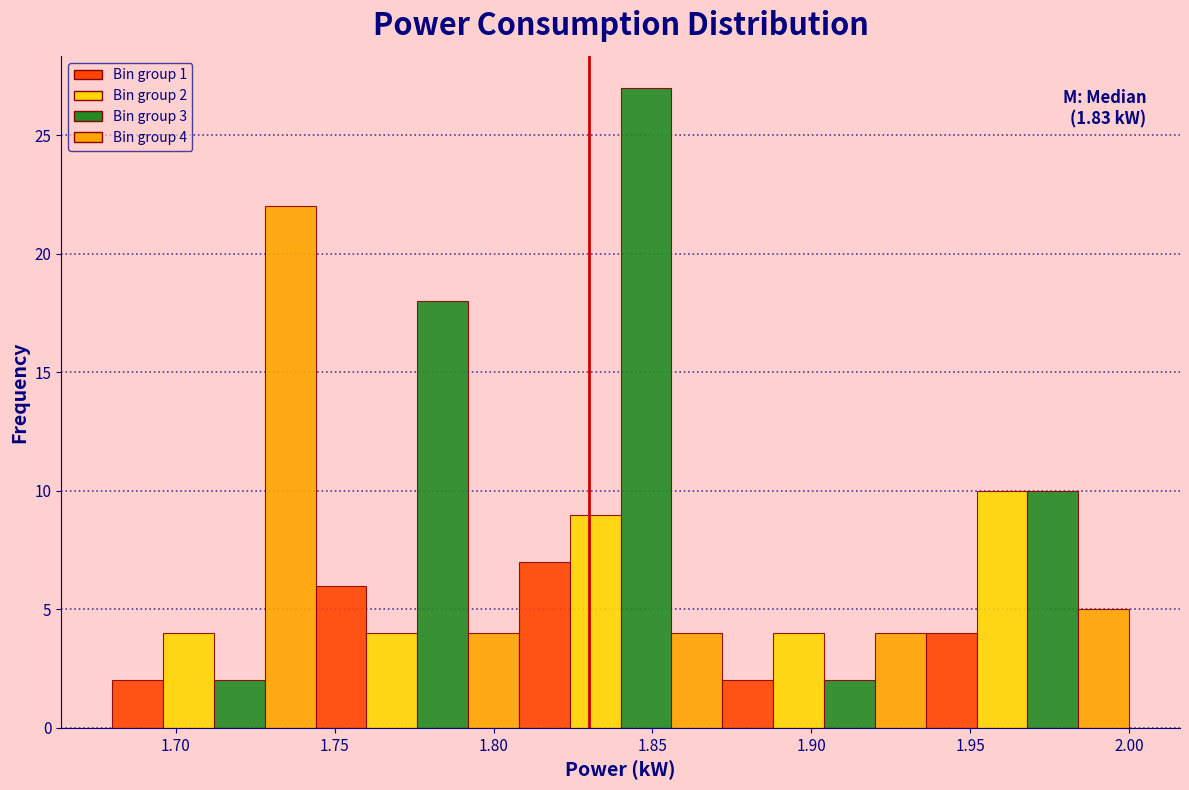

Around what value on the x-axis is the tallest bar? Give the approximate position of its centre, as read against the axis.

1.850